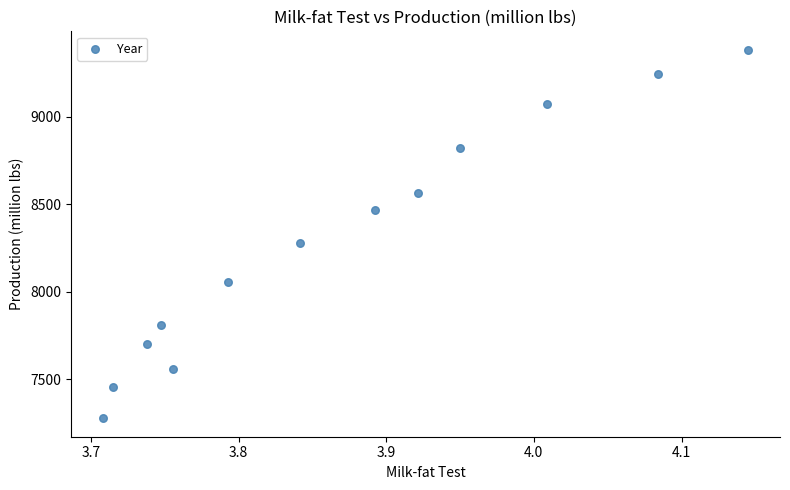

What is the range of Y values (max minus min)?

2104.7